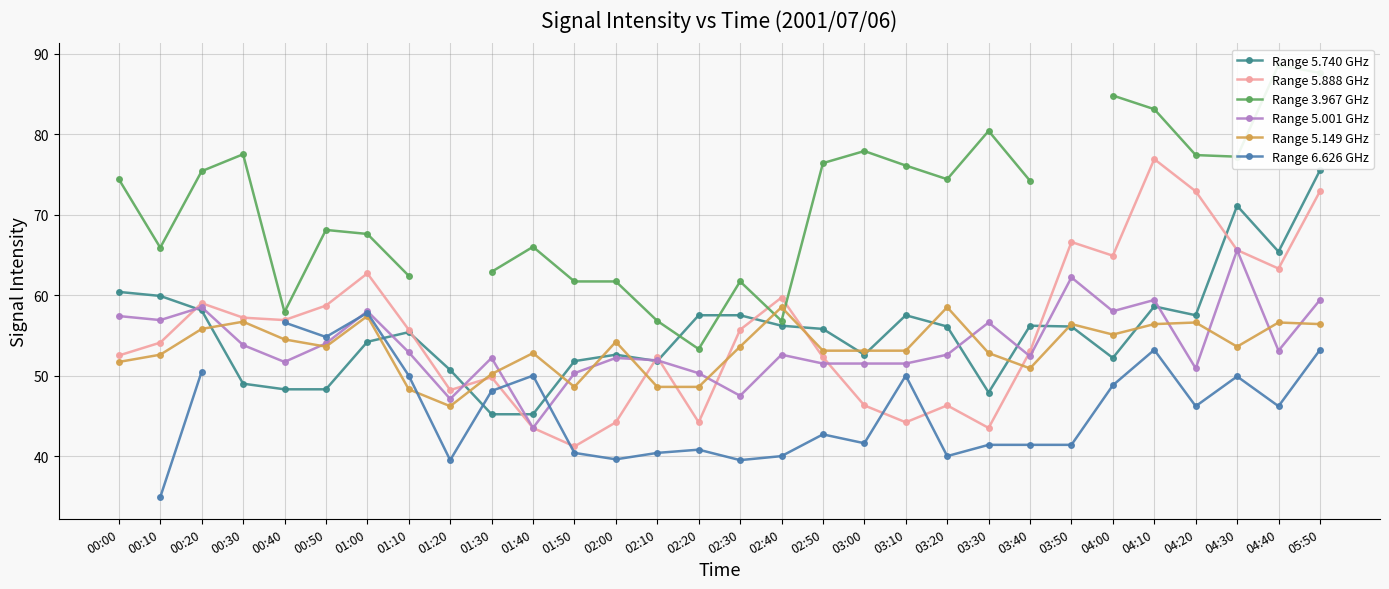

What is the label of the 28th point from the left?

04:30